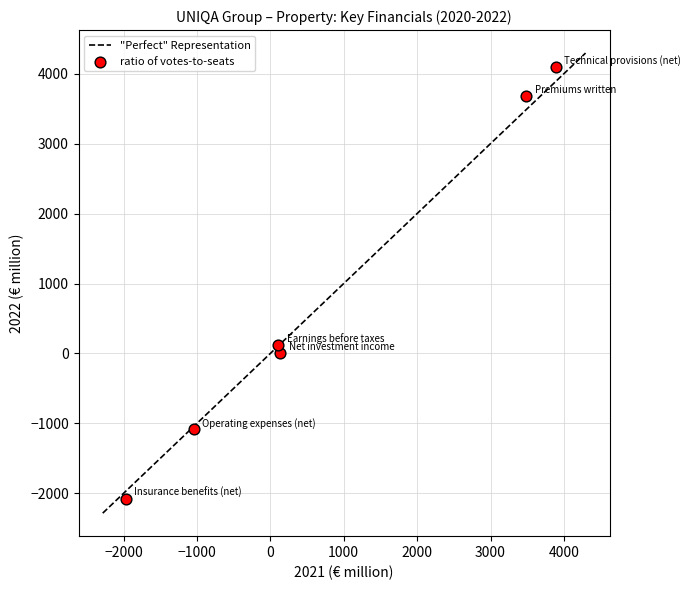

What is the average X value?

770.1